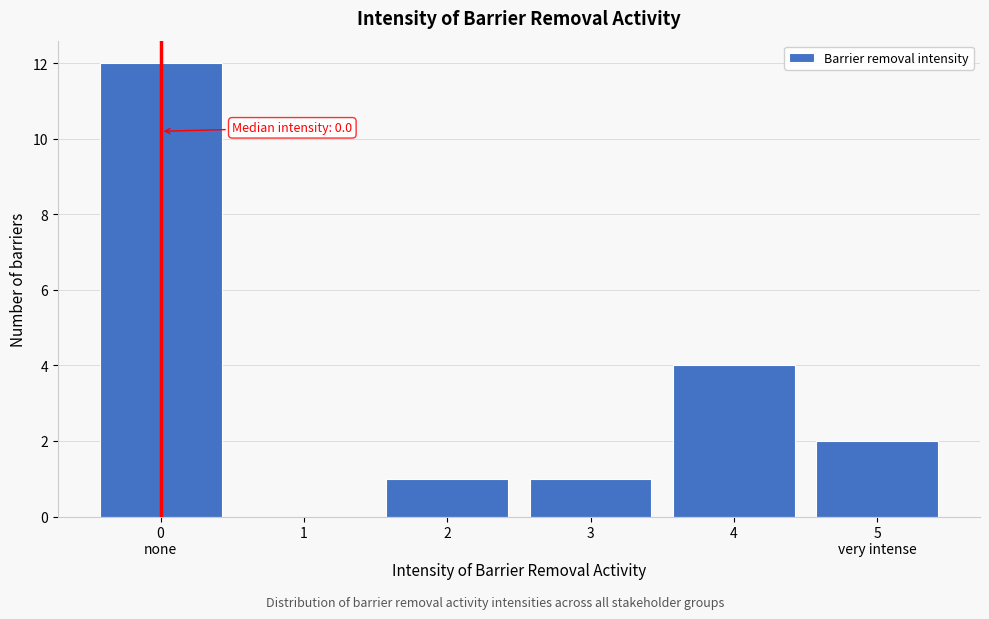

Is it true that the value at 2 is 1?

True